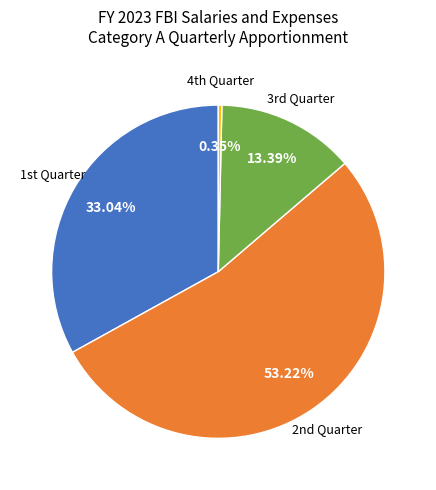

To the nearest percent, what is the difference between the largest and smallest slice percentages?

53%